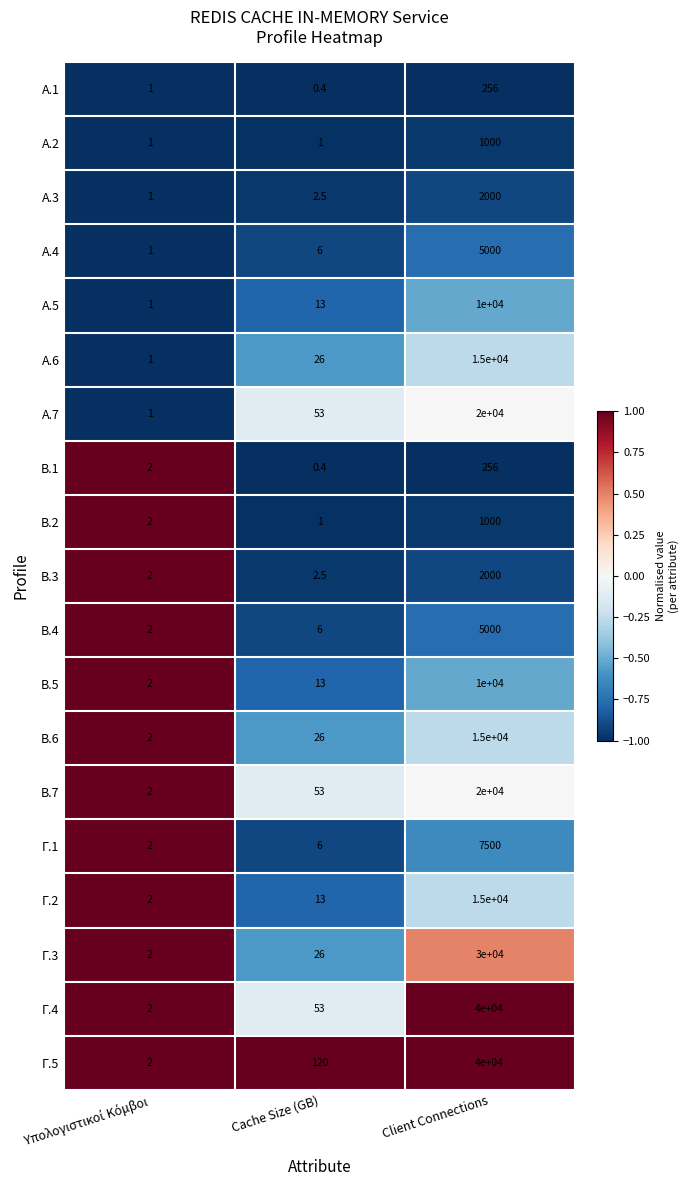

What is the sum of the B.2 values at Client Connections and Cache Size (GB)?

1001.0